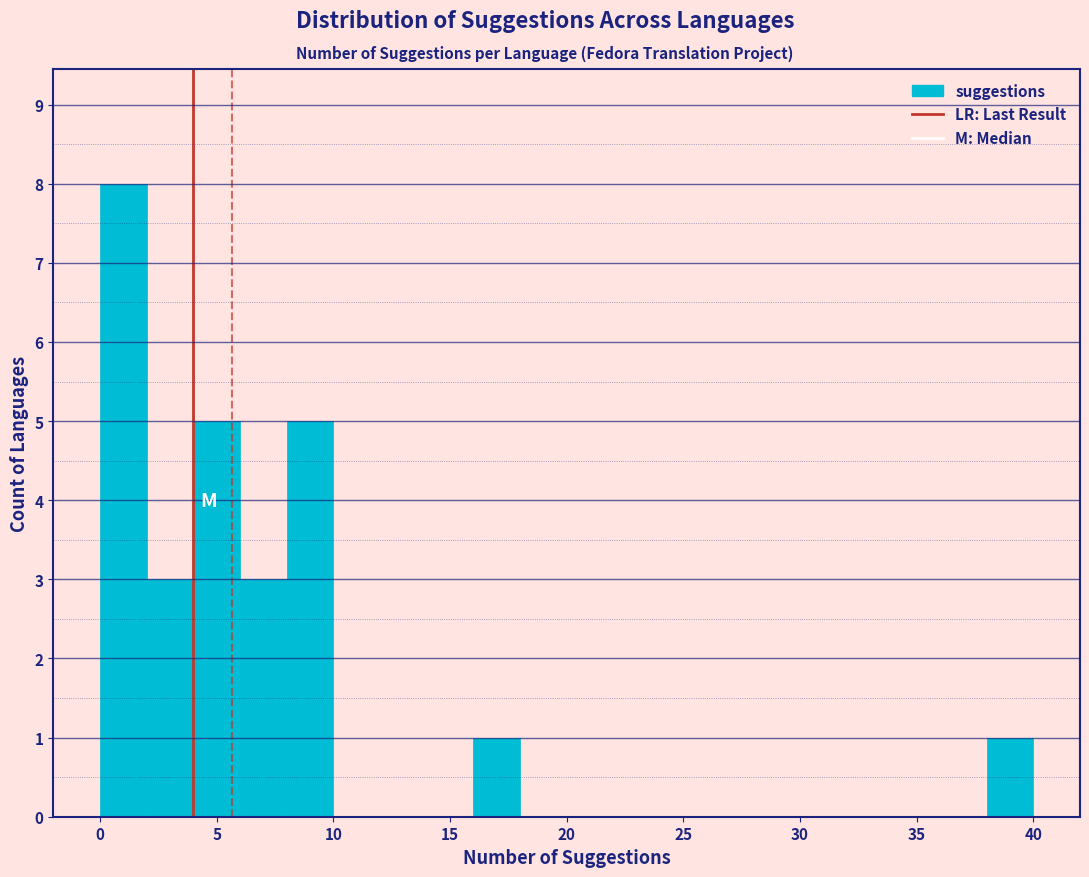

How tall is the bar that spans 4 to 6 on the x-axis? The values are not printed on the chart, so give them approximately, as read against the axis.

5